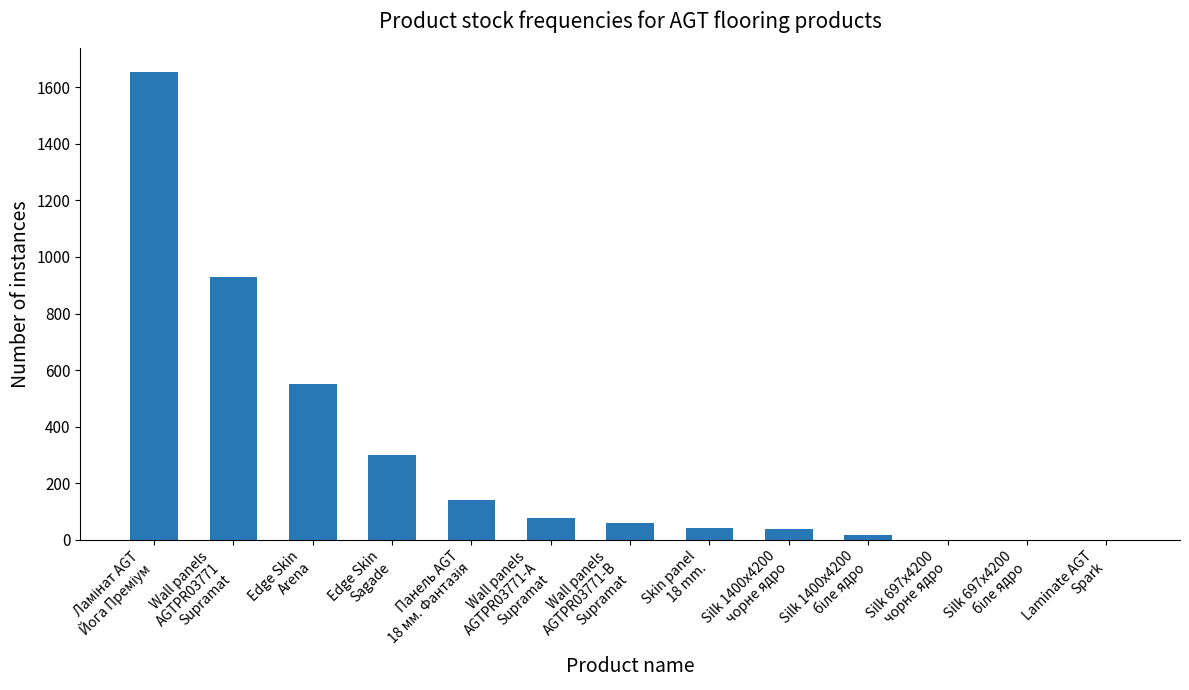

What is the approximate value at Skin panel
18 mm.?

41